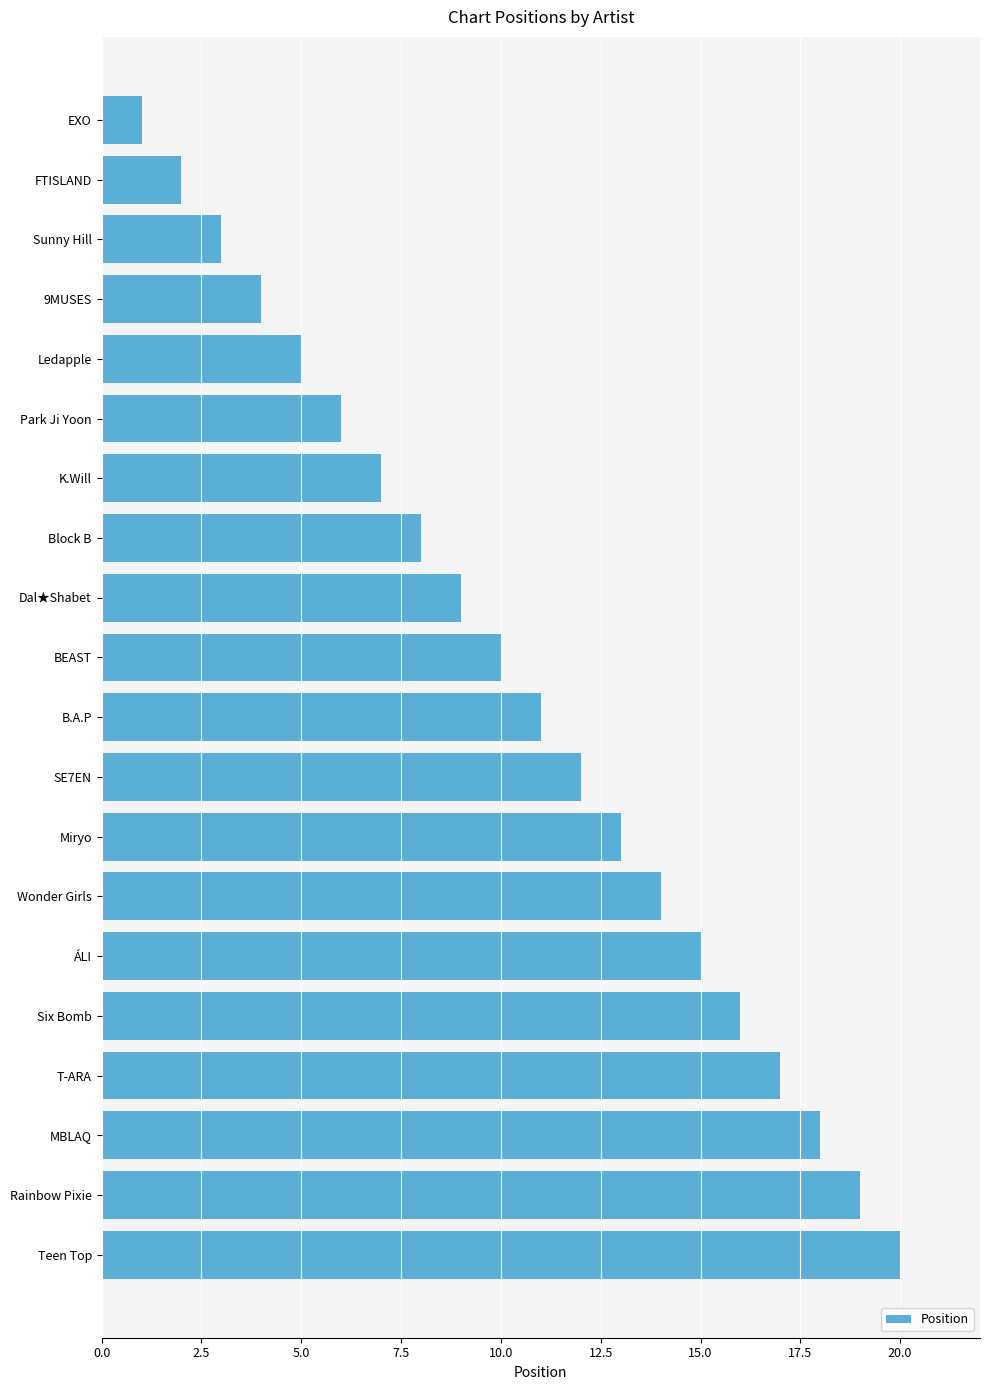

What is the label of the 7th bar from the bottom?

Wonder Girls